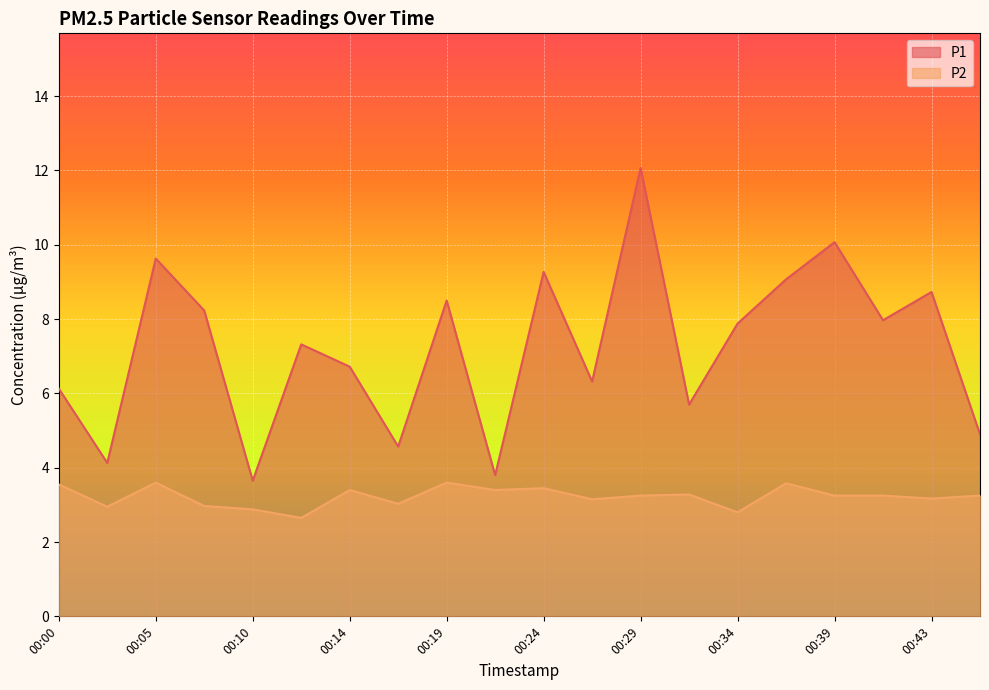

True or false: P2 and P1 intersect in this chart.

False